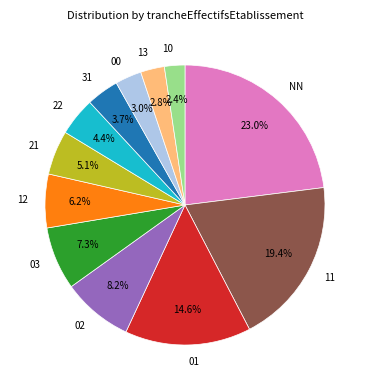

Approximately how many times larger is the value at 03 compared to 02?

0.9